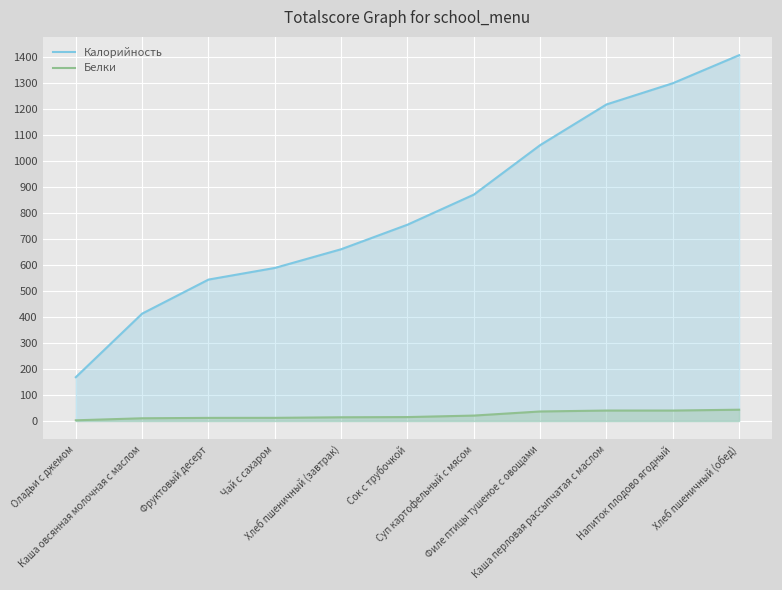

What is the label of the 3rd point from the left?

Фруктовый десерт